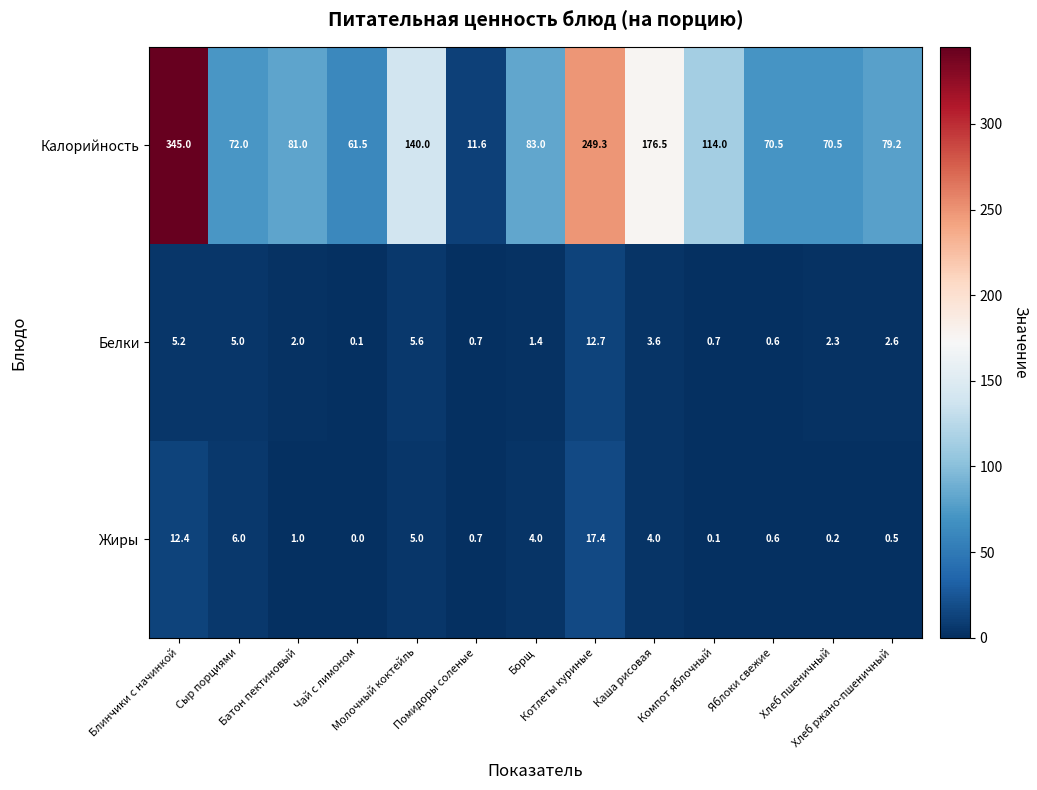

What is the total value across all series at Хлеб ржано-пшеничный?

82.3